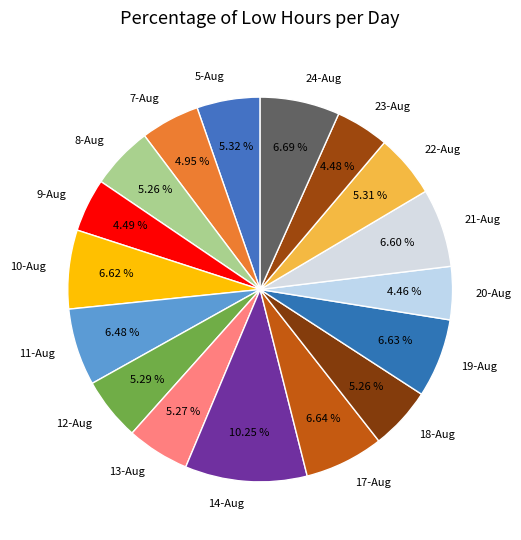

Which has a higher value, 11-Aug or 13-Aug?

11-Aug